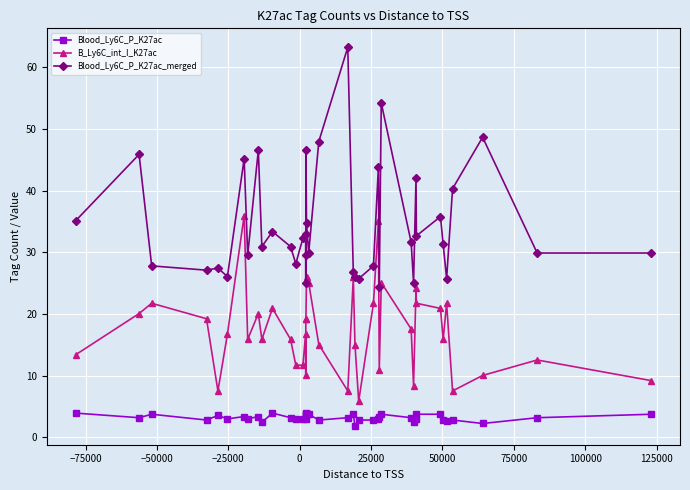

Which series has the widest spread of values?

Blood_Ly6C_P_K27ac_merged